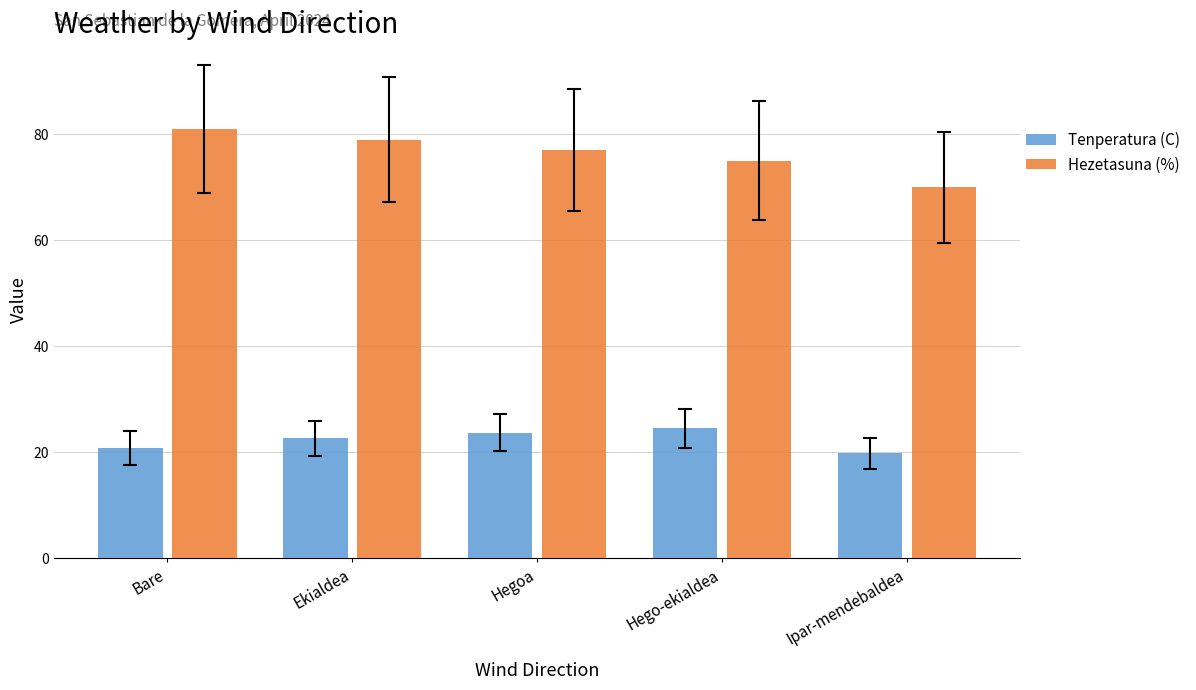

What are all the series names shown in the legend?

Tenperatura (C), Hezetasuna (%)